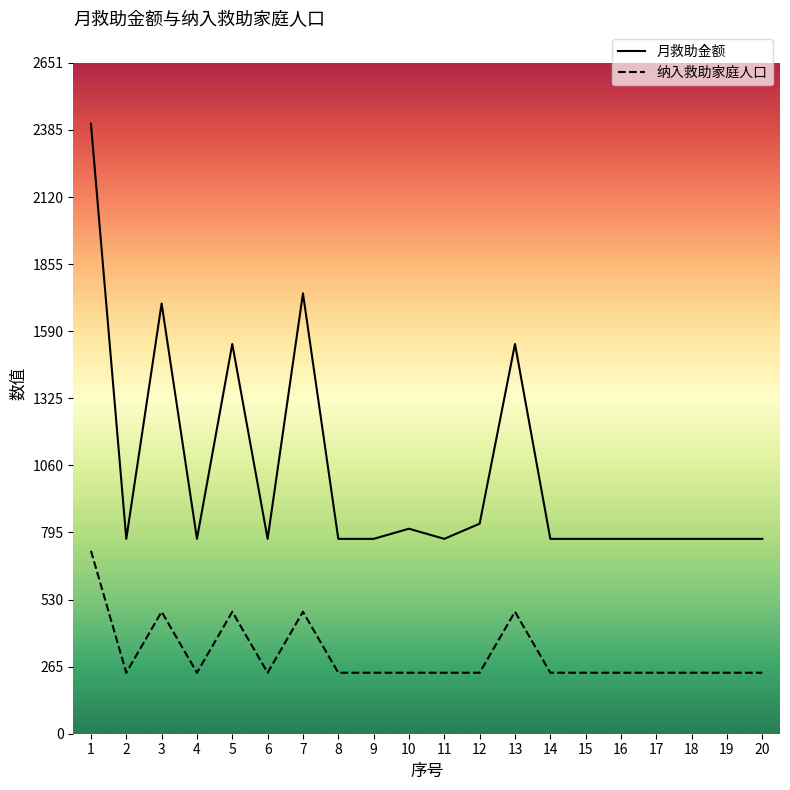

What is the total value across all series at 16?

1011